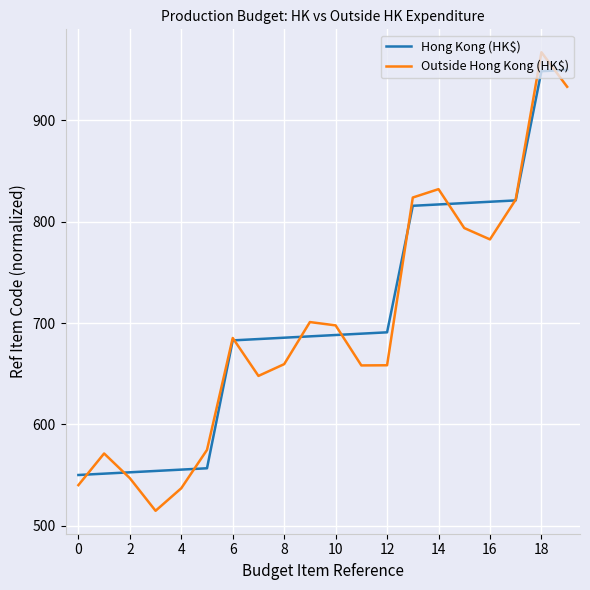

Which series has the largest range (max minus min)?

Outside Hong Kong (HK$)